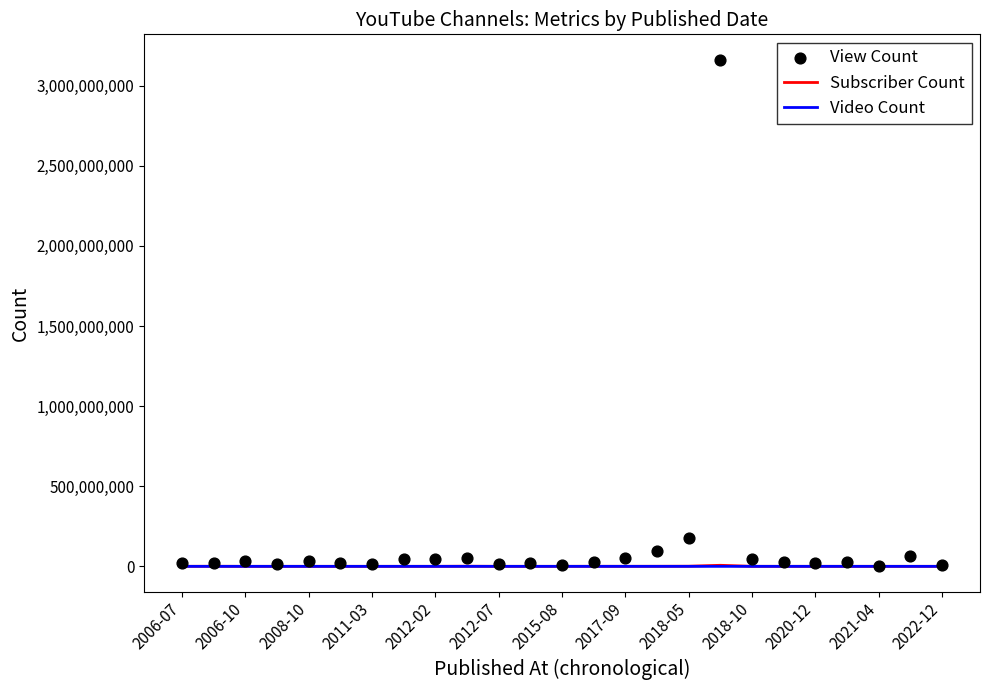

Is the value of View Count at 2018-10 greater than the value of Subscriber Count at 2021-04?

Yes